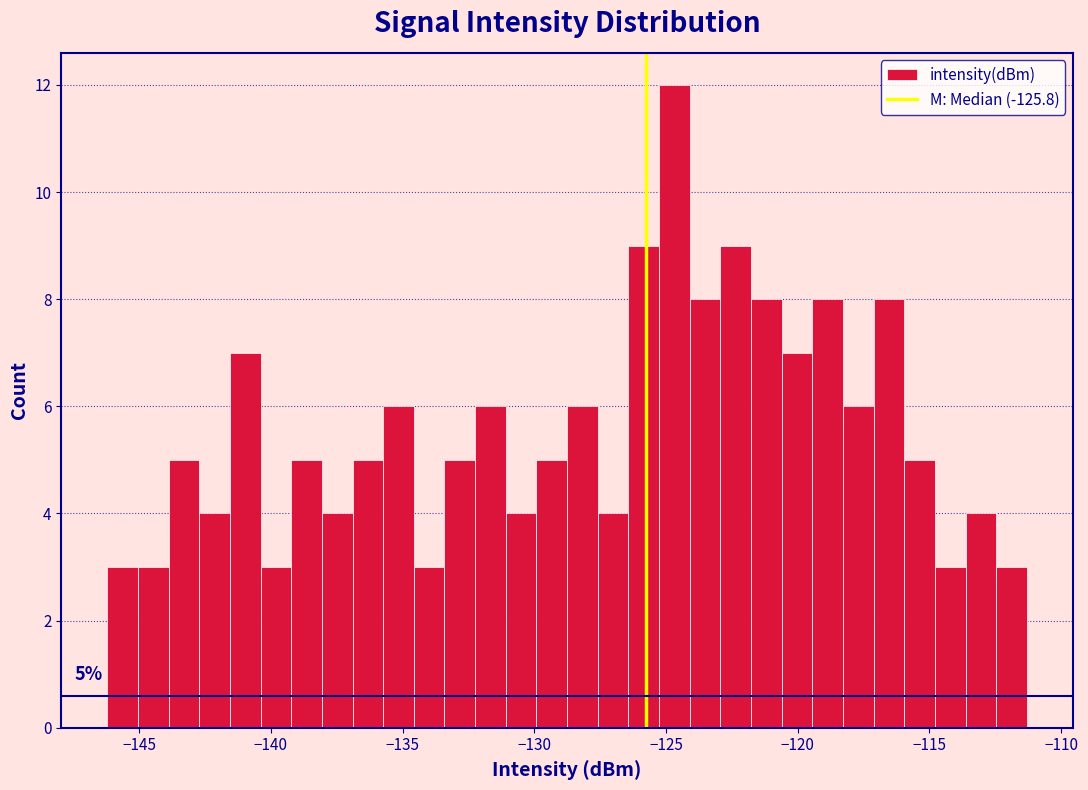

Around what value on the x-axis is the tallest bar? Give the approximate position of its centre, as read against the axis.

-124.5